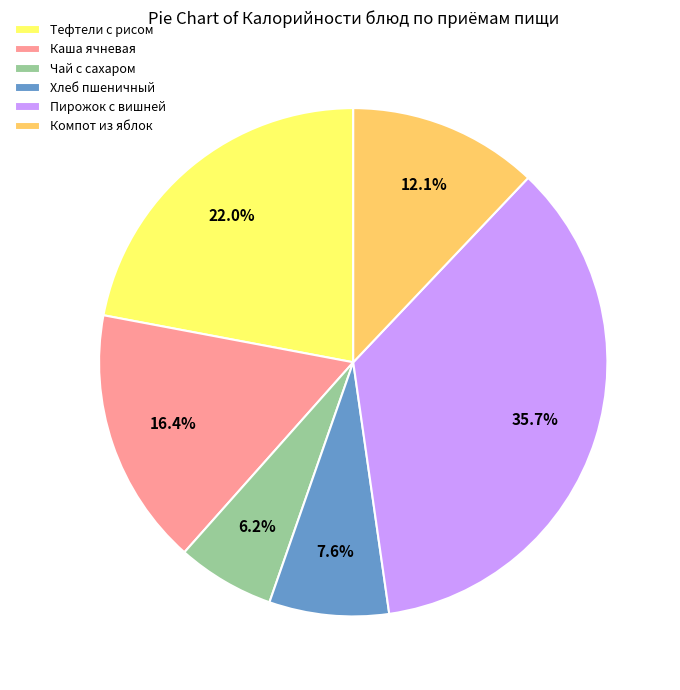

How many slices are in this pie chart?

6